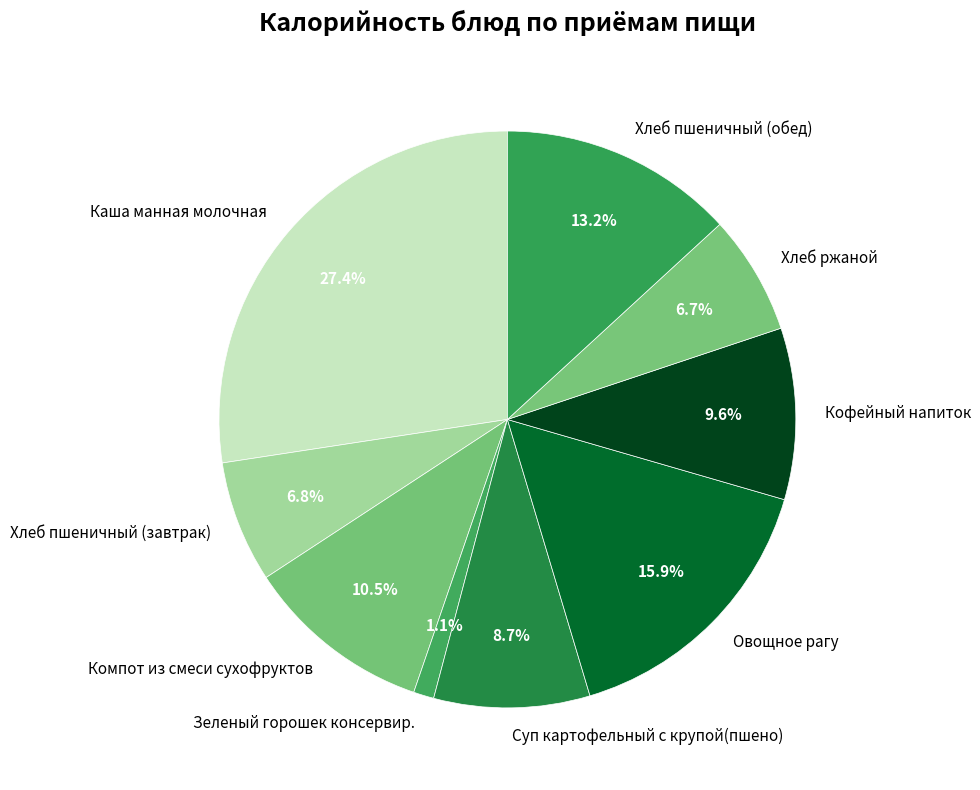

True or false: Хлеб пшеничный (обед) accounts for 1% of the total.

False